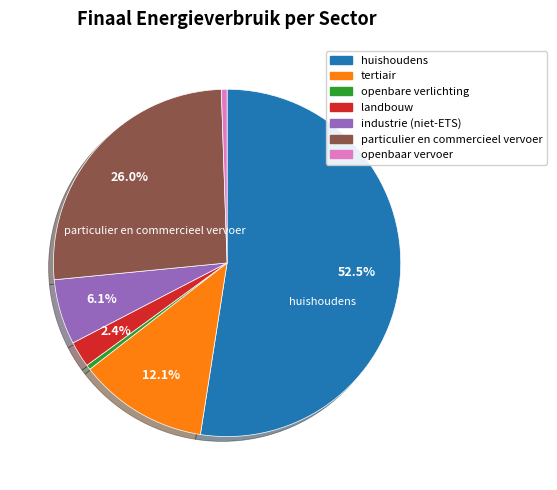

Count the number of slices in the pie.

7